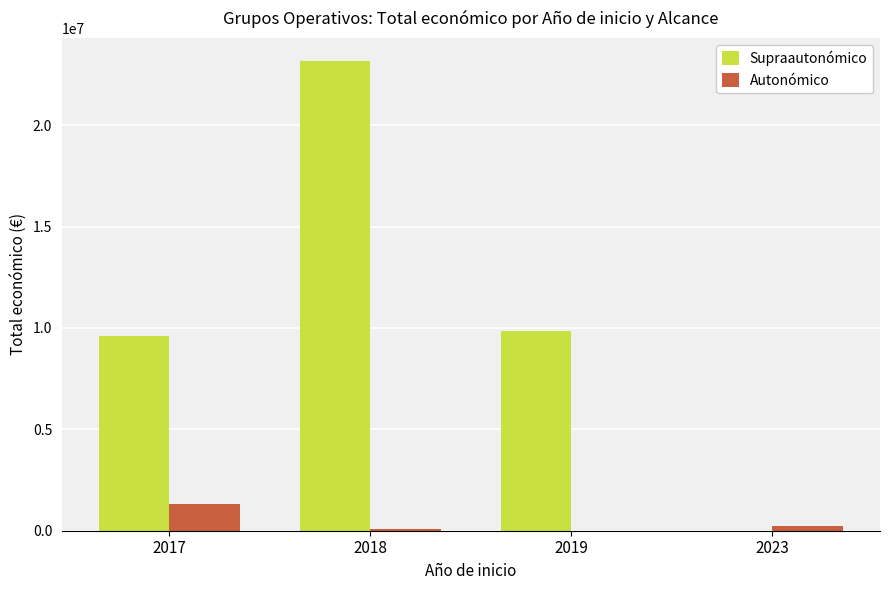

The Autonómico series shows 254993 at 2023. True or false?

True